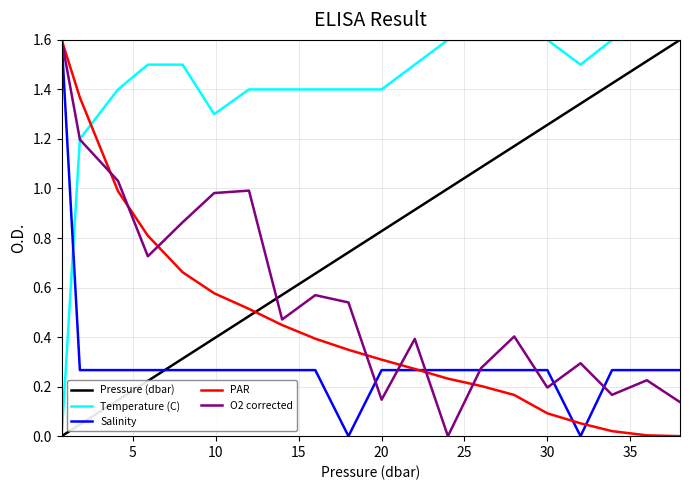

After their last crossing, which series has the higher values: PAR or Temperature (C)?

Temperature (C)